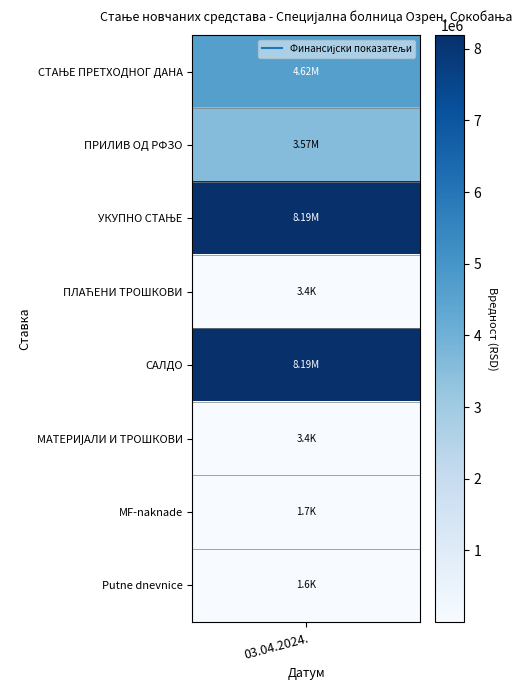

Which has a higher value, 2 or 1?

2